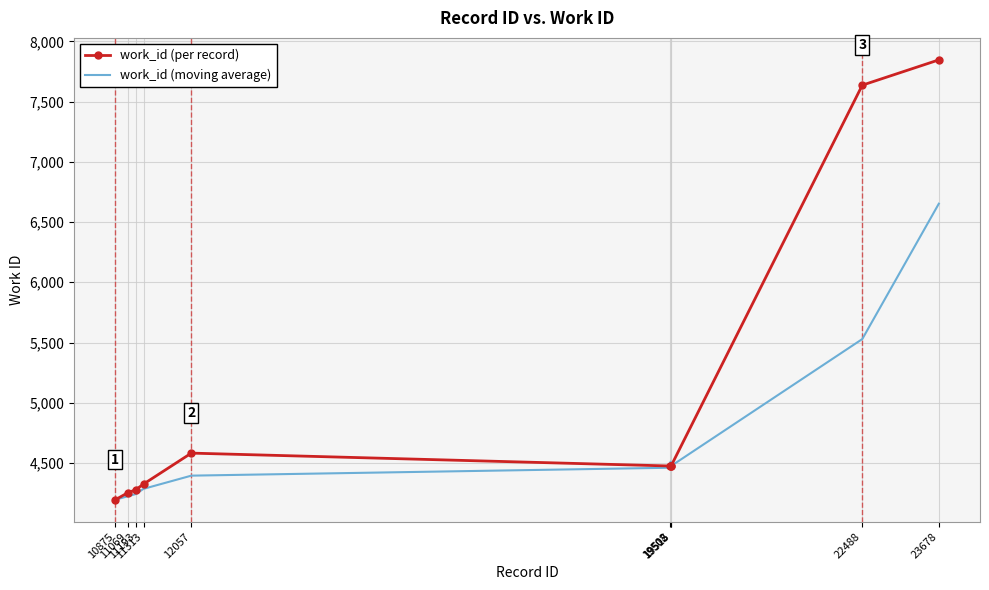

What are all the series names shown in the legend?

work_id (per record), work_id (moving average)